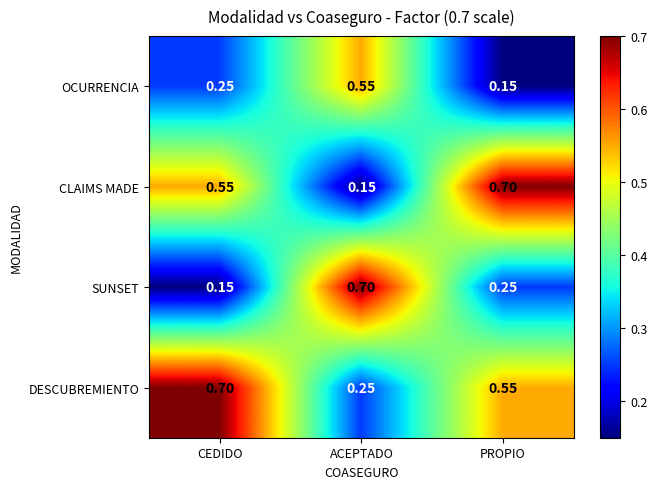

Rank the series by their average value, from lowest to highest.

OCURRENCIA, SUNSET, CLAIMS MADE, DESCUBREMIENTO